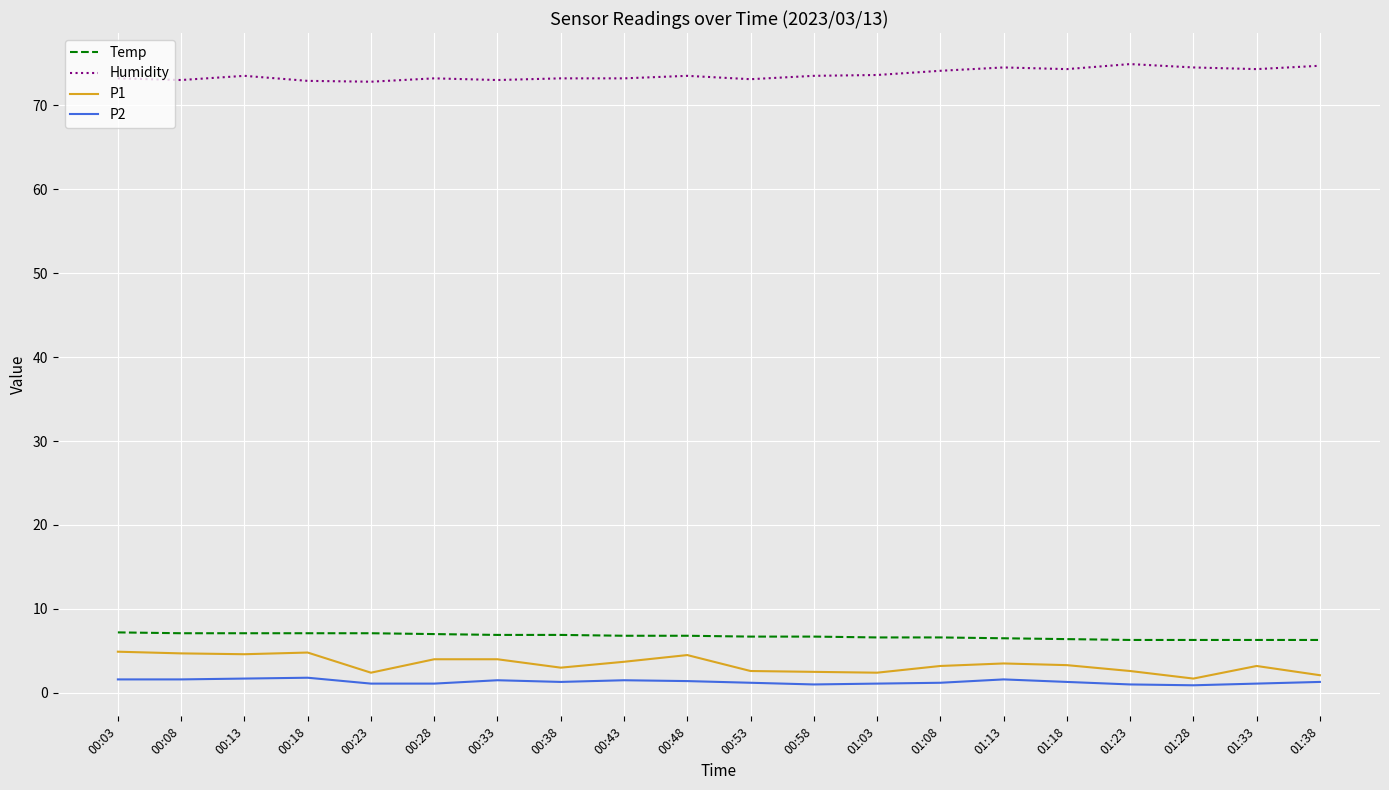

What is the difference between the P1 values at 00:53 and 00:03?

2.3